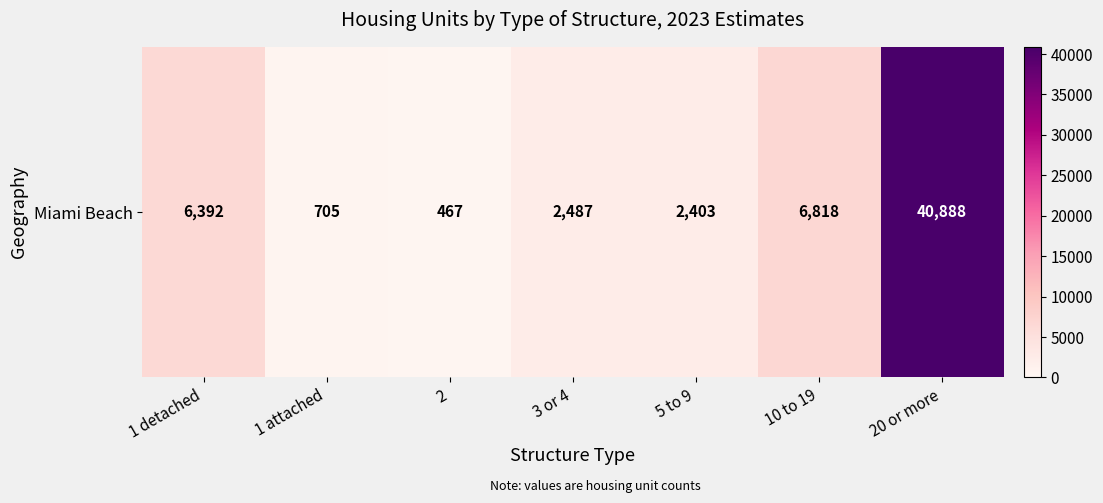

The value at 3 or 4 is 1023. True or false?

False